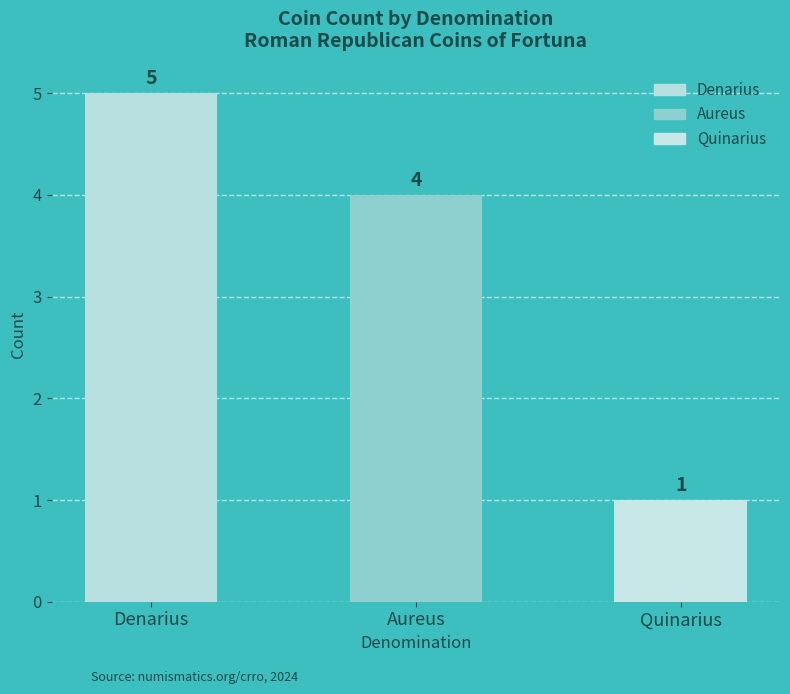

What is the label of the 2nd bar from the left?

Aureus